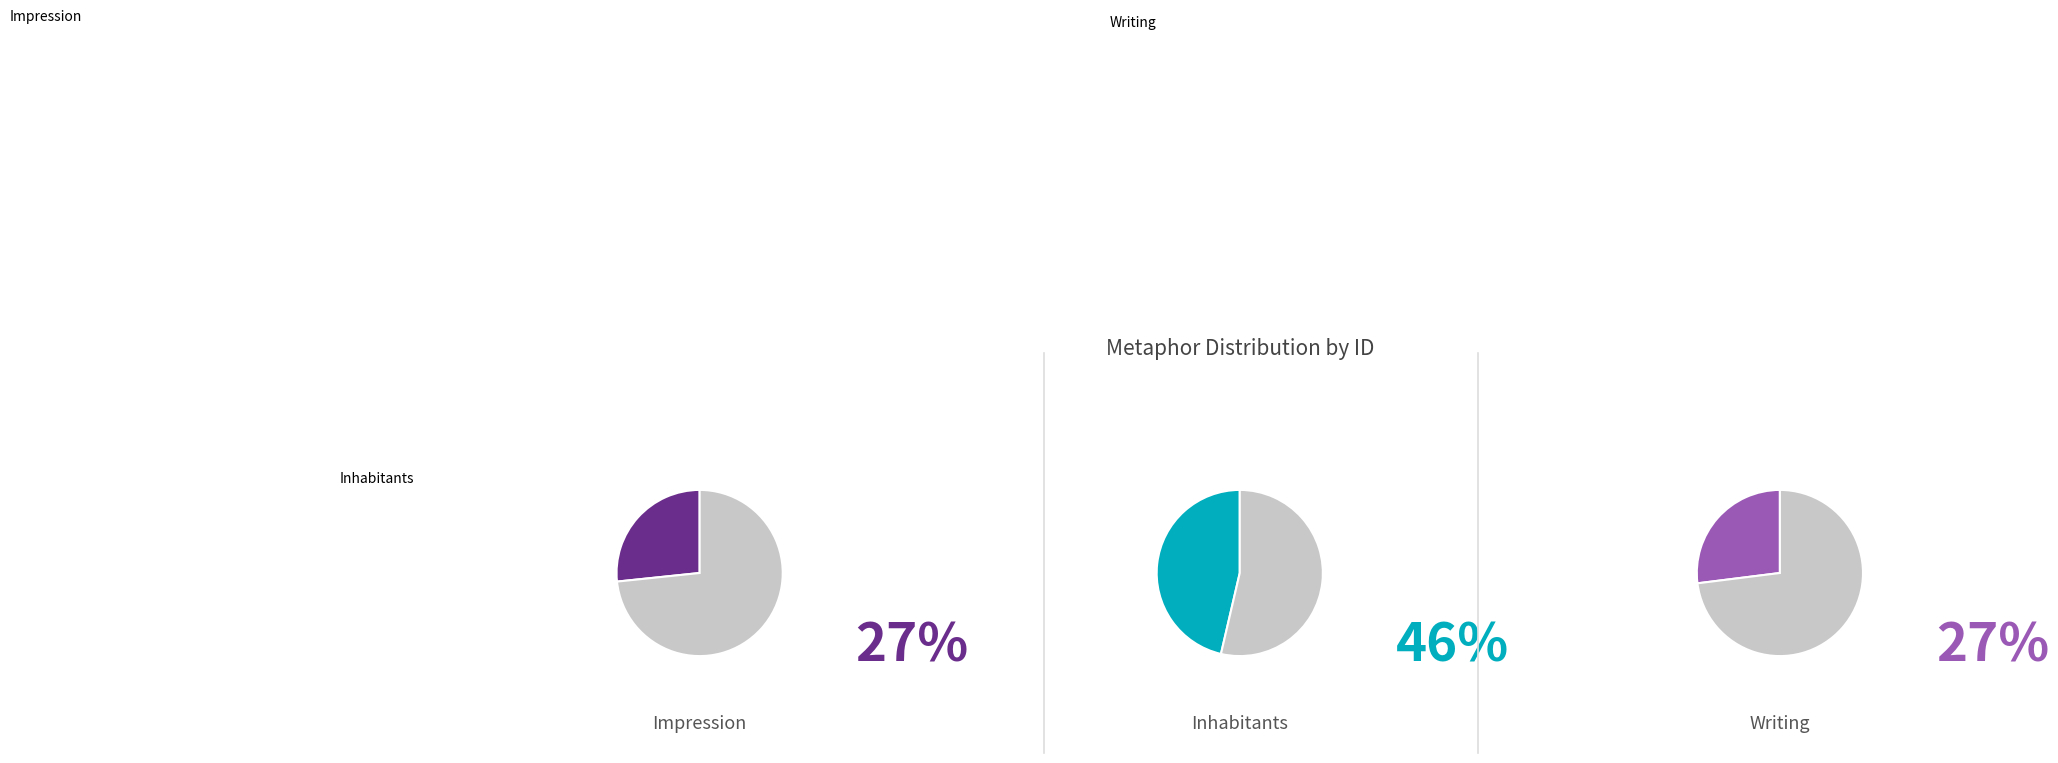

Count the number of slices in the pie.

3